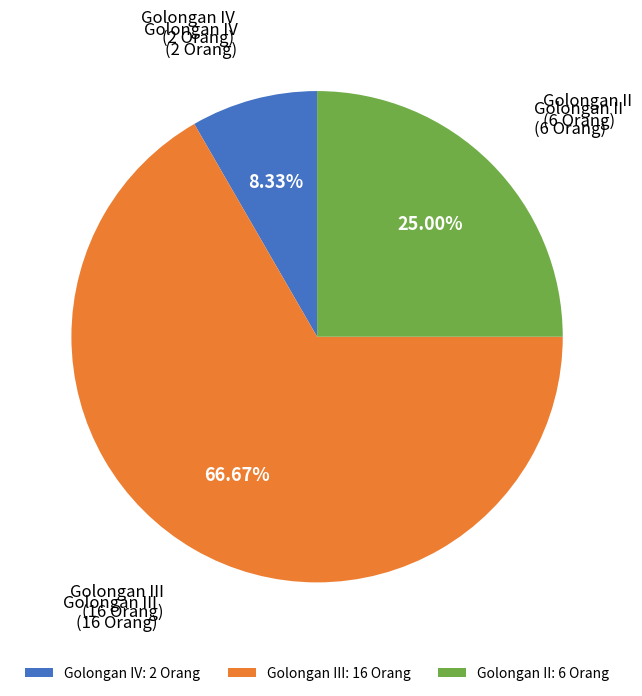

To the nearest percent, what percentage of the pie is Golongan III?

67%